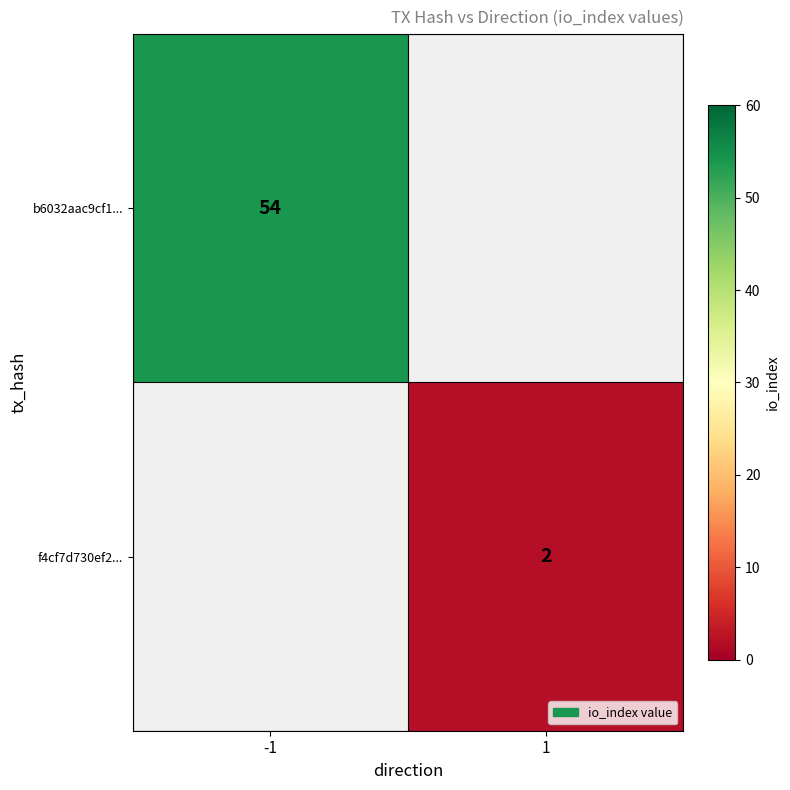

The value of b6032aac9cf1... at -1 is 83. True or false?

False